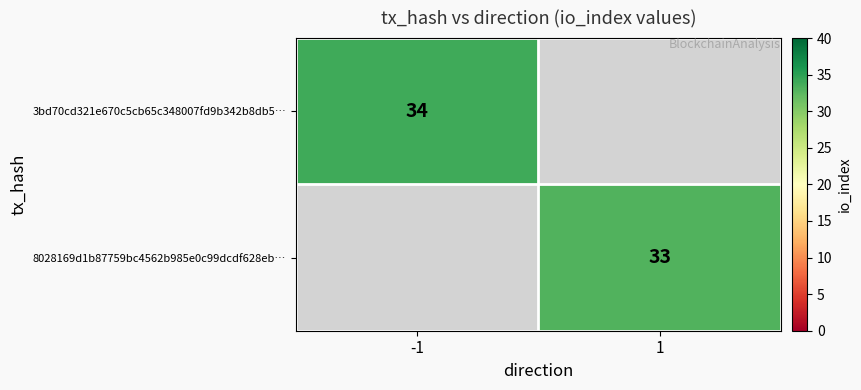

The 8028169d1b87759bc4562b985e0c99dcdf628eb… series shows 48 at 1. True or false?

False